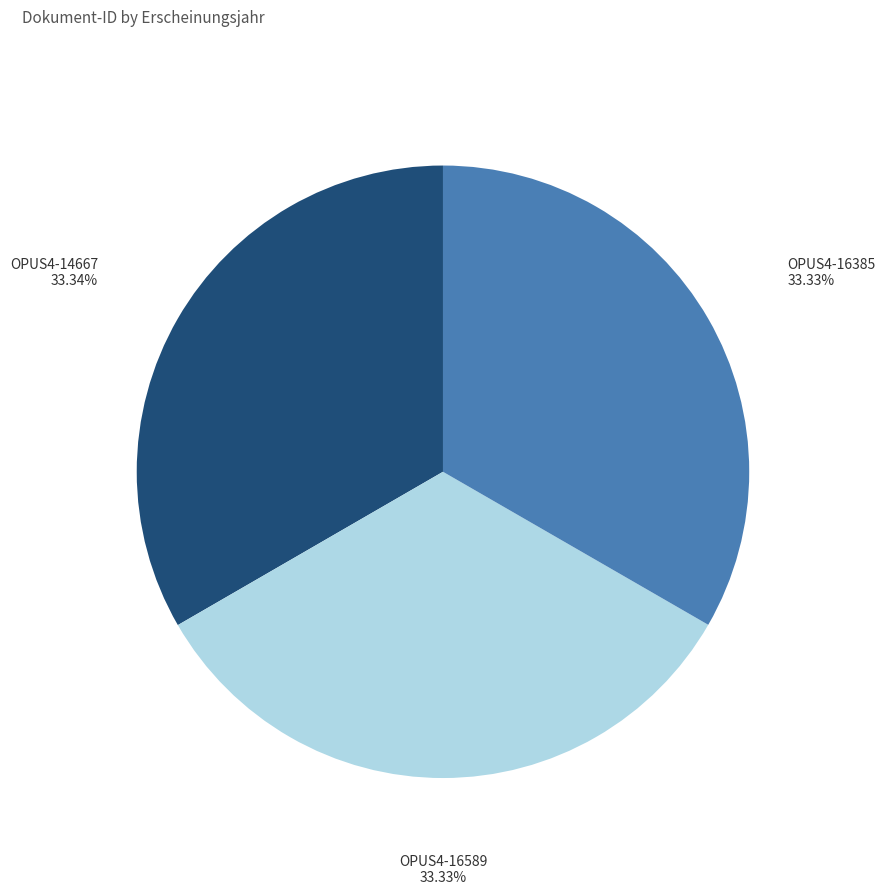

Does any single category account for the majority?

No